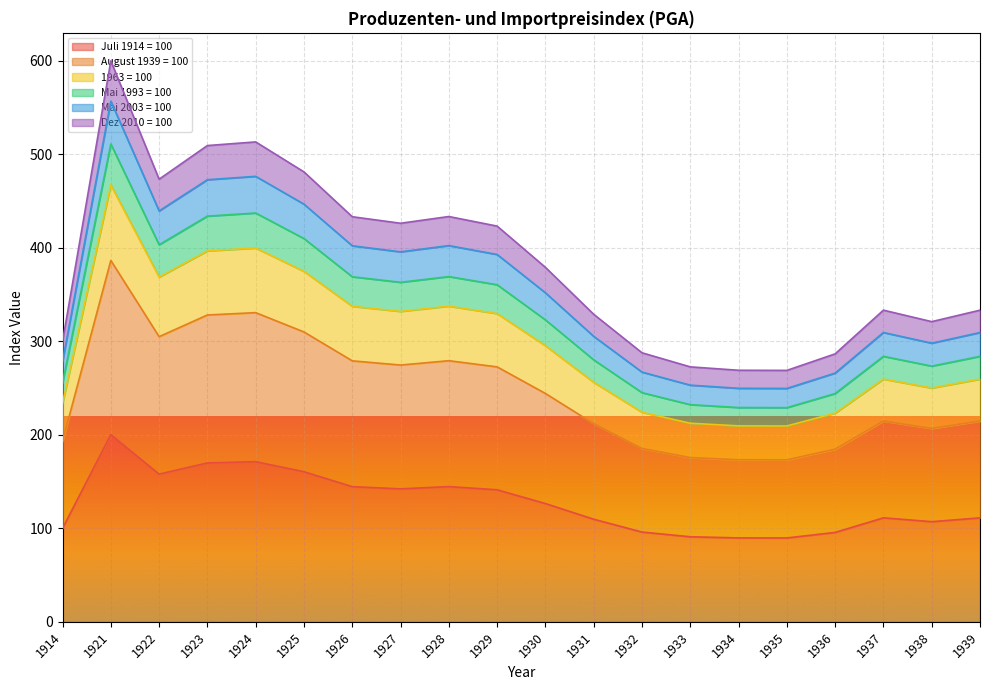

At which category is the sum across all series the highest?

1921